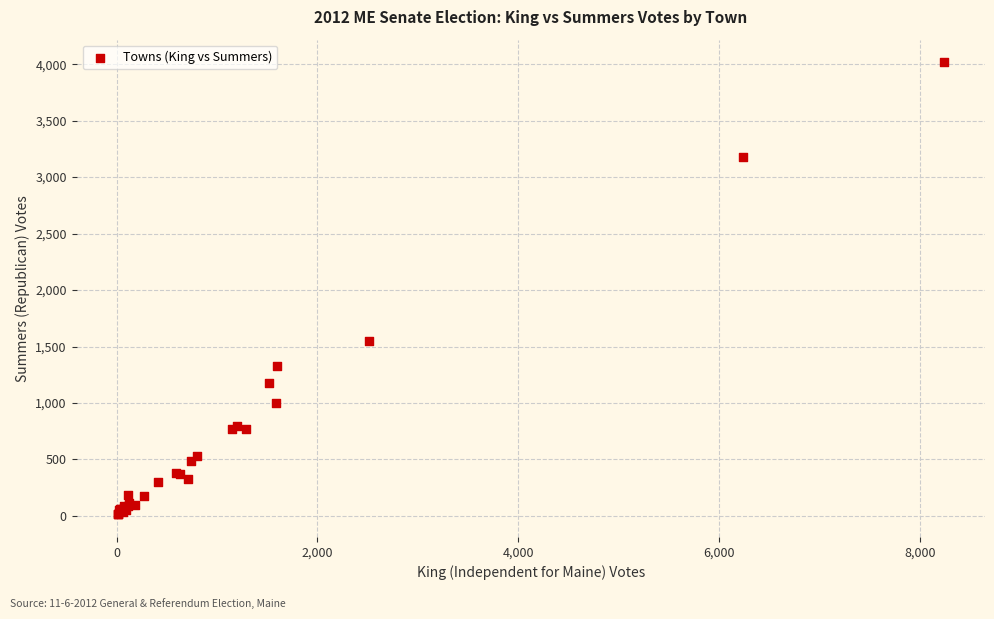

What Y value in the scatter plot is closest to 2015?

1545